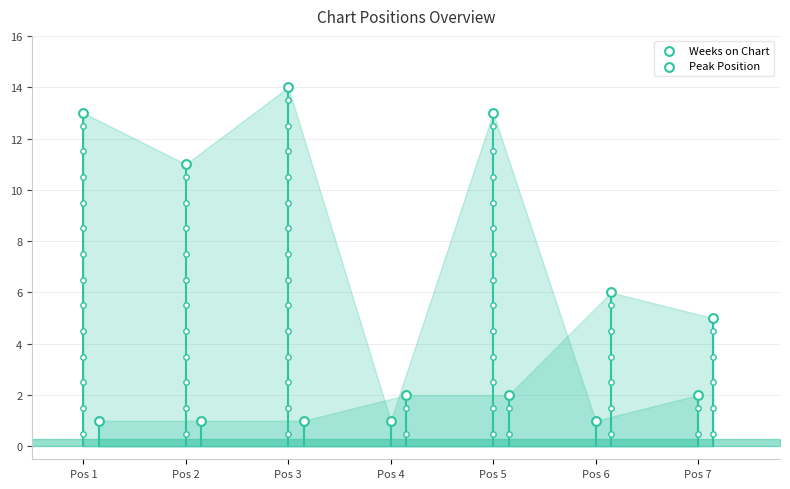

At which category is the sum across all series the highest?

Pos 3